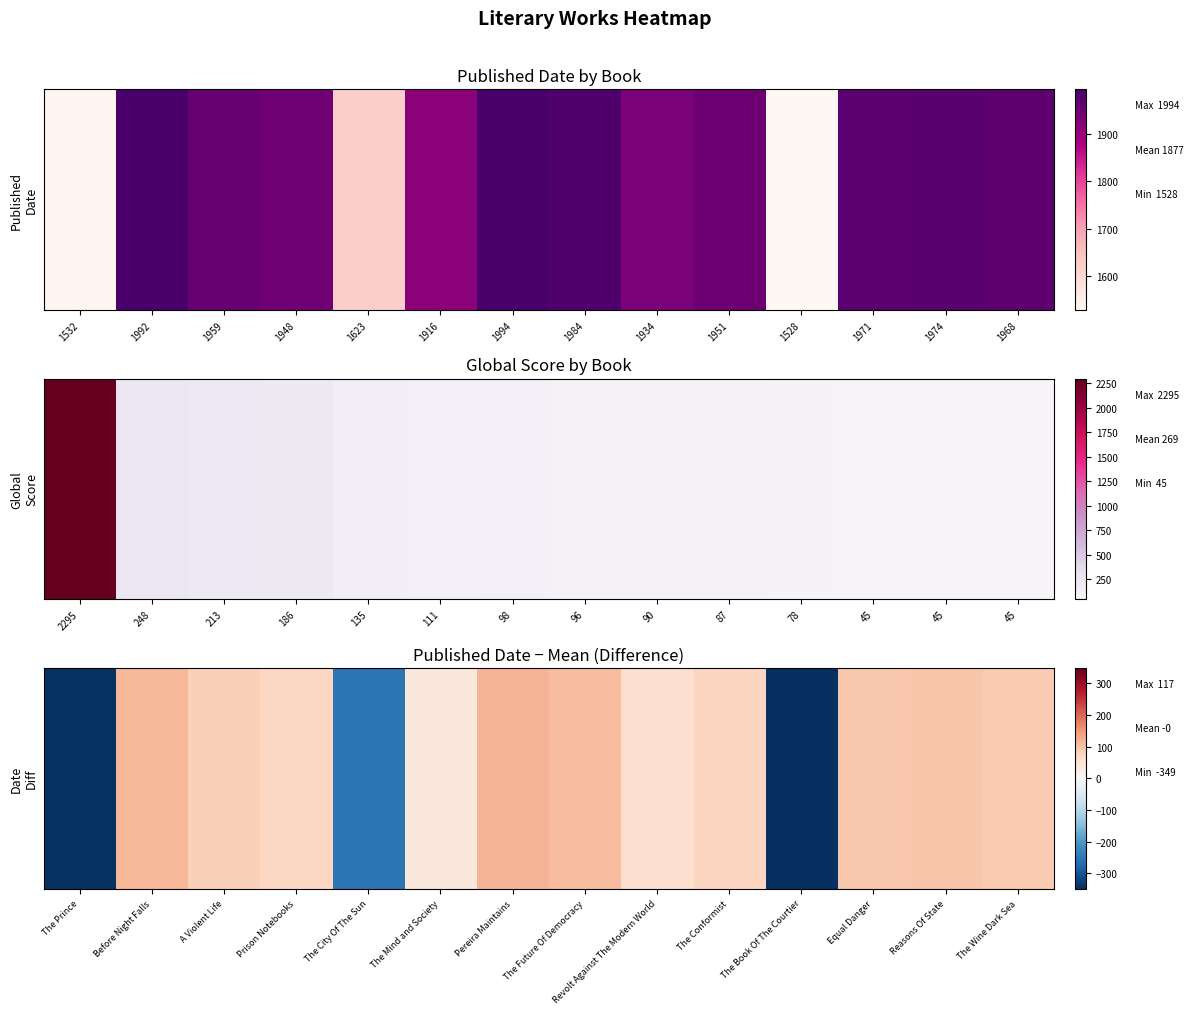

Rank the categories by value from highest to lowest.

Pereira Maintains, Before Night Falls, The Future Of Democracy, Reasons Of State, Equal Danger, The Wine Dark Sea, A Violent Life, The Conformist, Prison Notebooks, Revolt Against The Modern World, The Mind and Society, The City Of The Sun, The Prince, The Book Of The Courtier